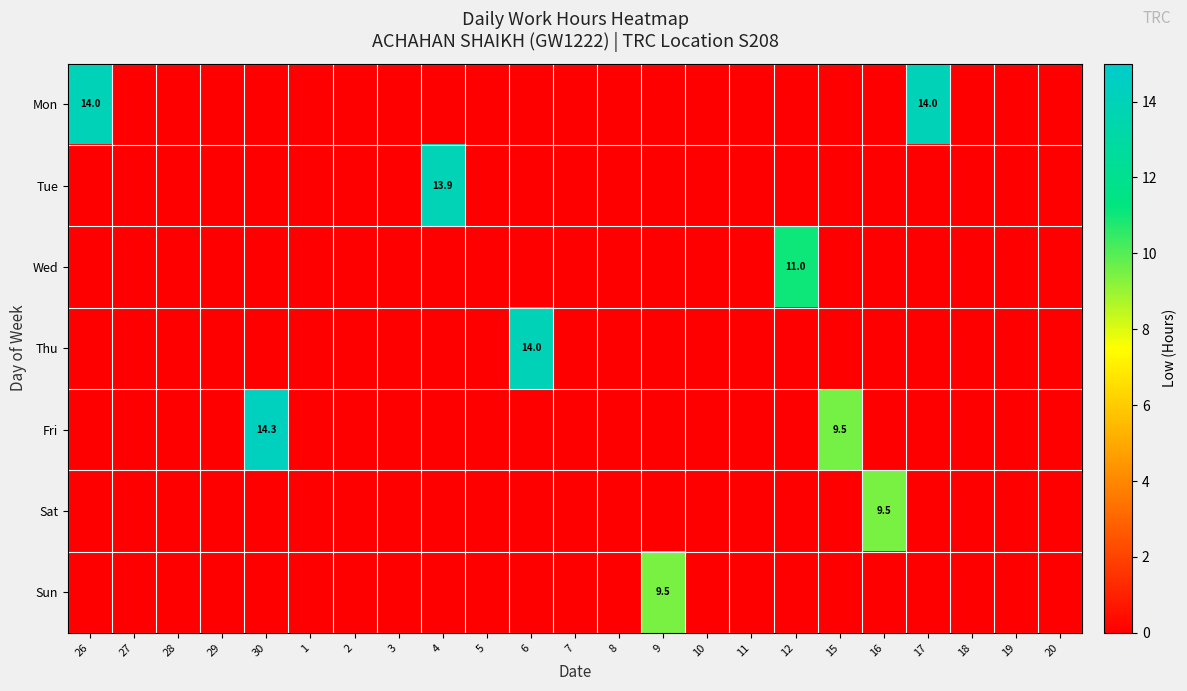

At which category is the sum across all series the highest?

30